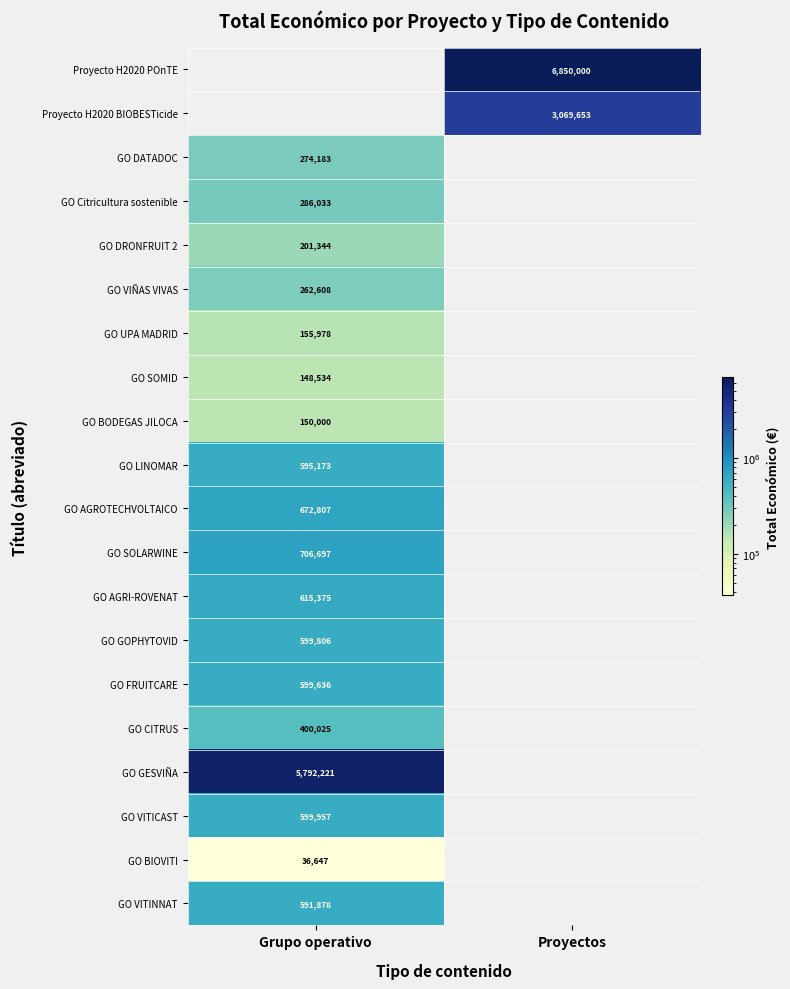

Is the value of GO CITRUS at Grupo operativo greater than the value of GO VITINNAT at Grupo operativo?

No